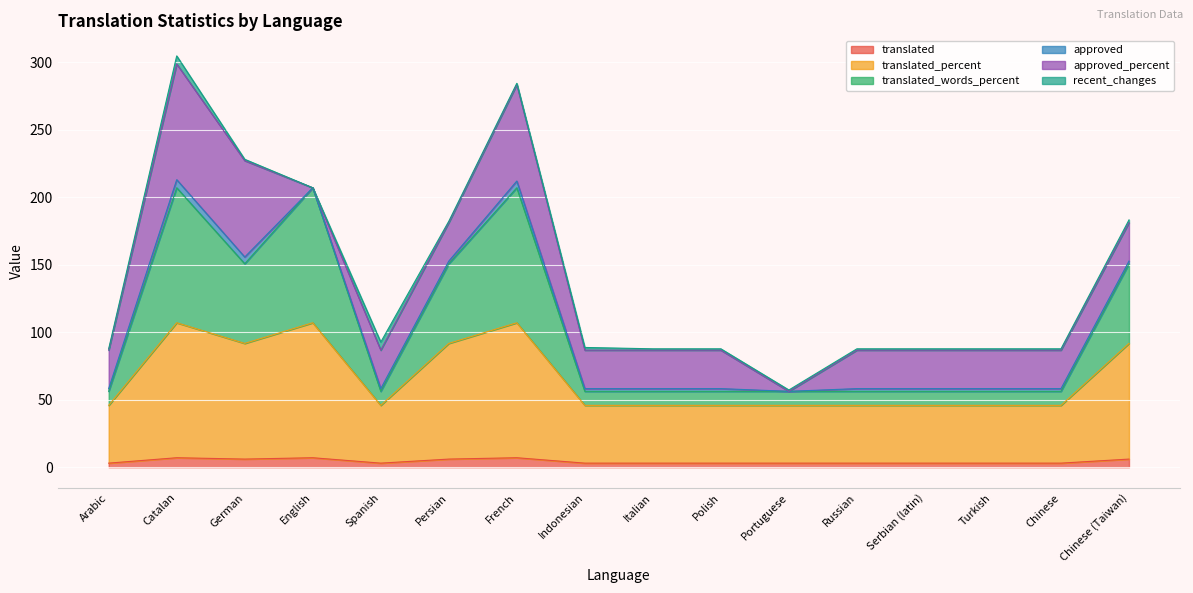

Which series changed the most between Italian and Serbian (latin)?

translated